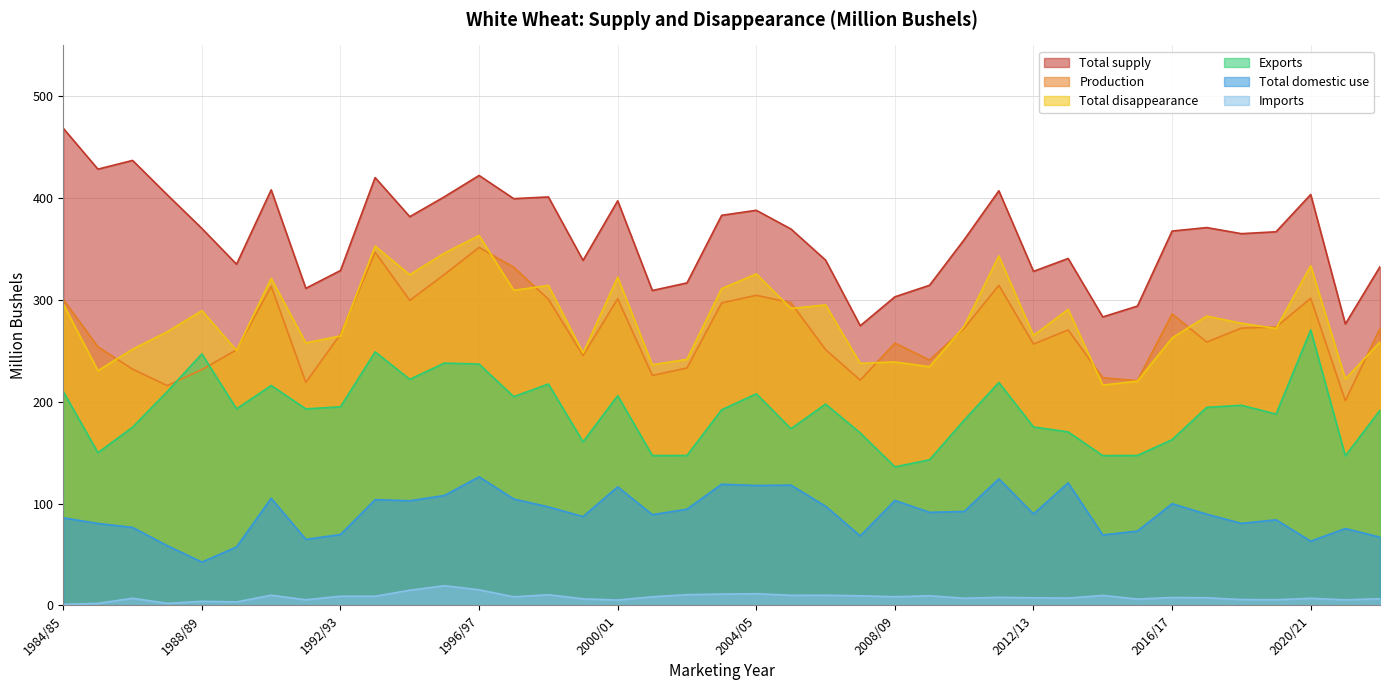

What is the value of the Total disappearance point at the 23rd from the left?

295.1